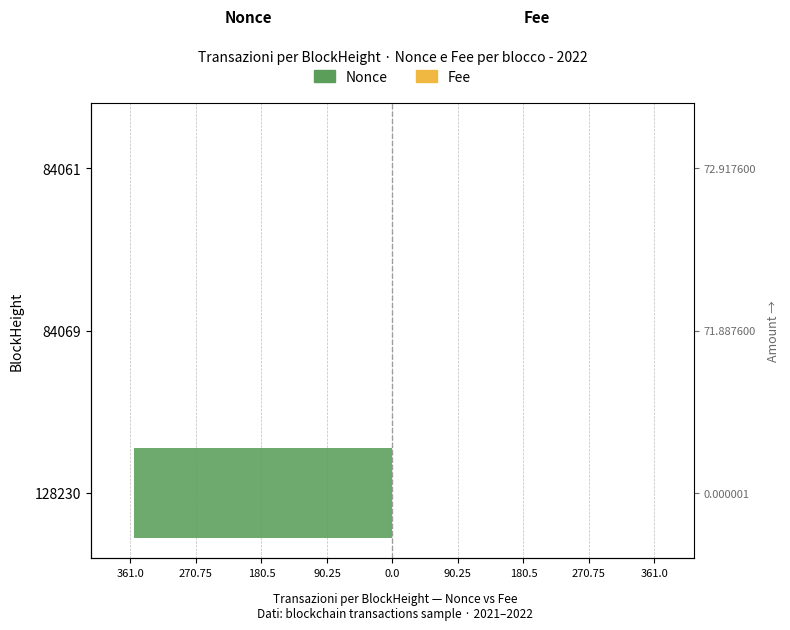

Reading left to right, transcribe all the data shown in this chart.

Nonce (Maschi style): -356.0	0.0	-1.0
Fee (Femmine style): 0.0	0.0	0.0